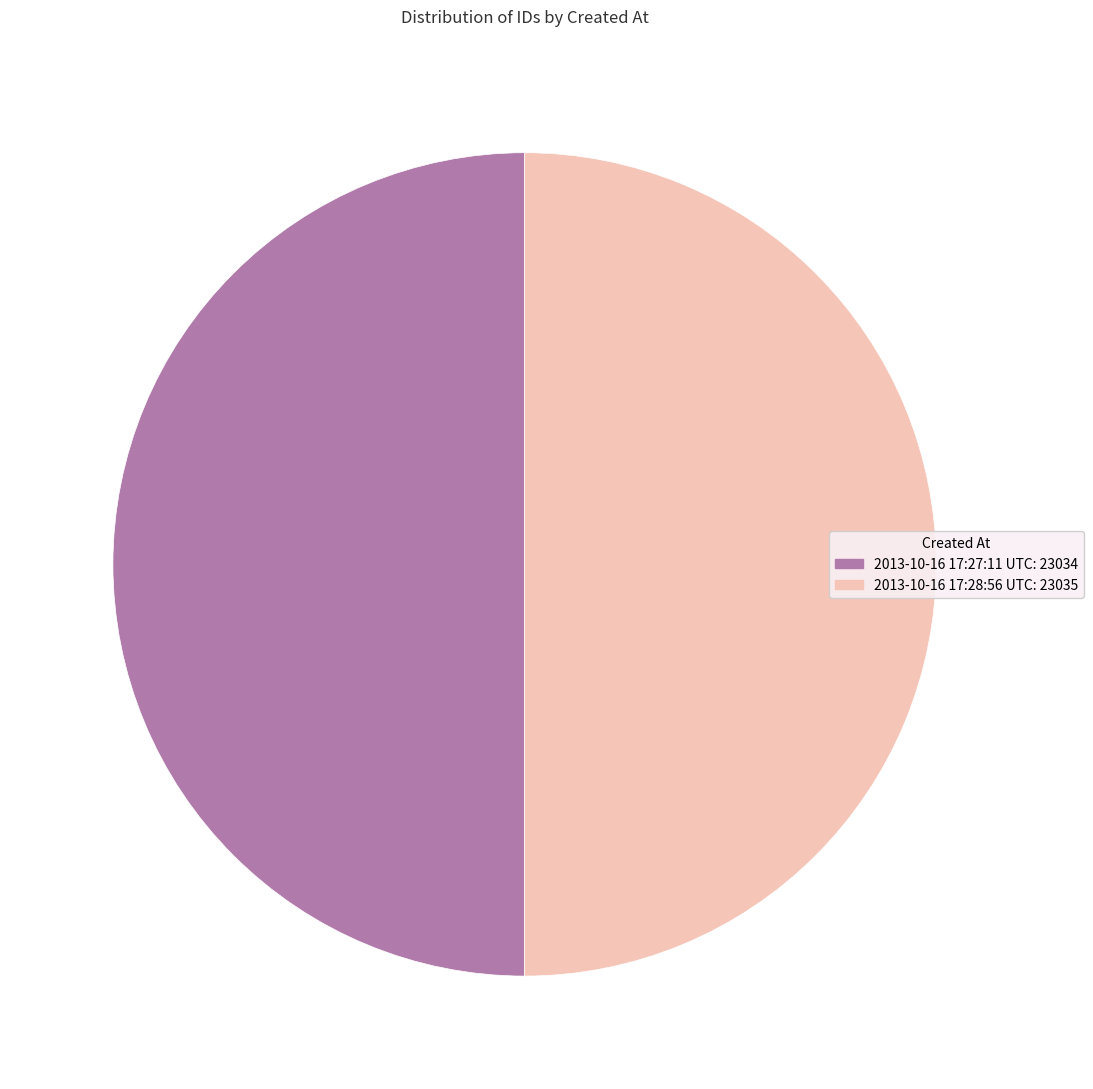

Do 2013-10-16 17:28:56 UTC and 2013-10-16 17:27:11 UTC together represent more than half of the pie?

Yes